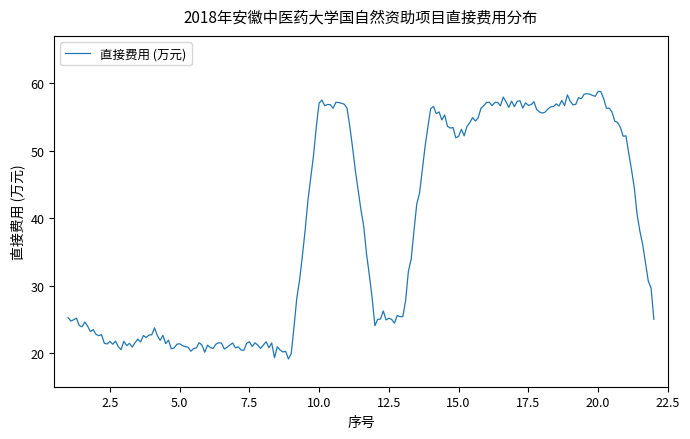

What is the difference between the maximum and minimum values?

39.7